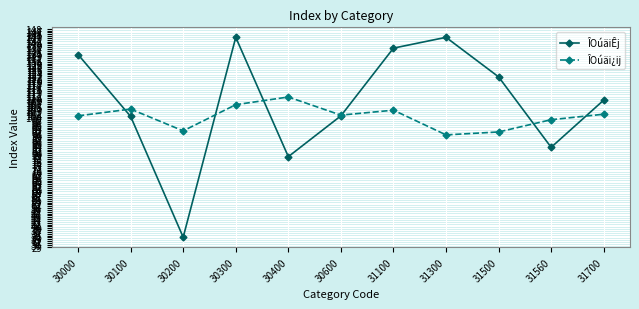

What is the highest value of the ÎOúäiÊj series?

143.3